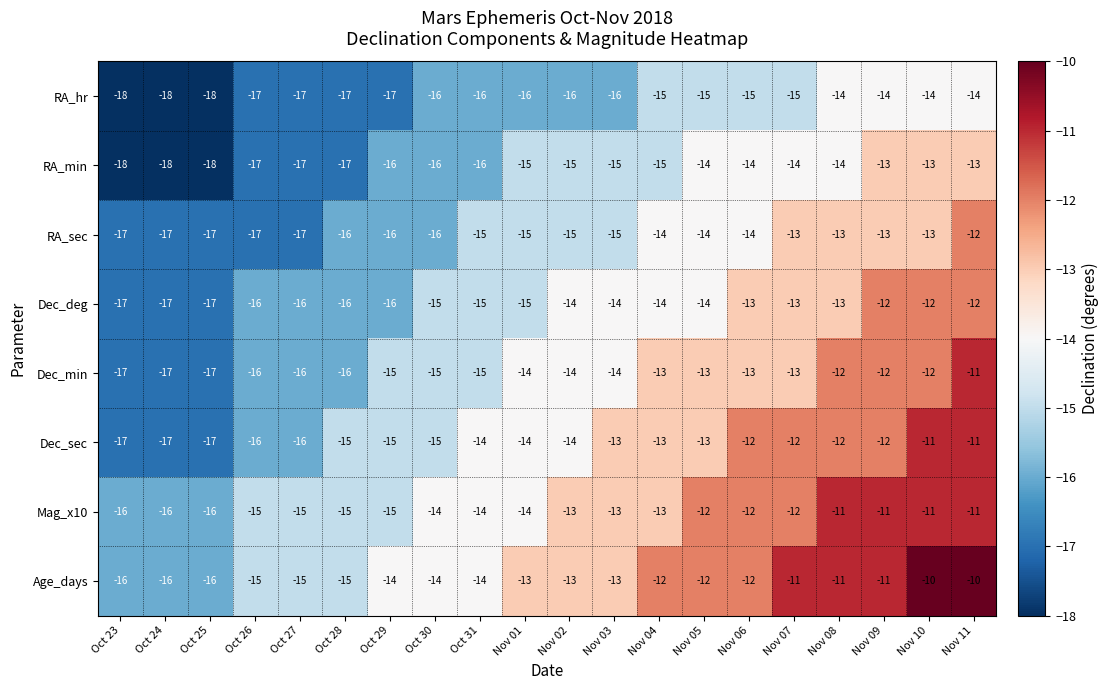

Is the value of RA_min at Oct 23 greater than the value of Dec_sec at Nov 06?

No